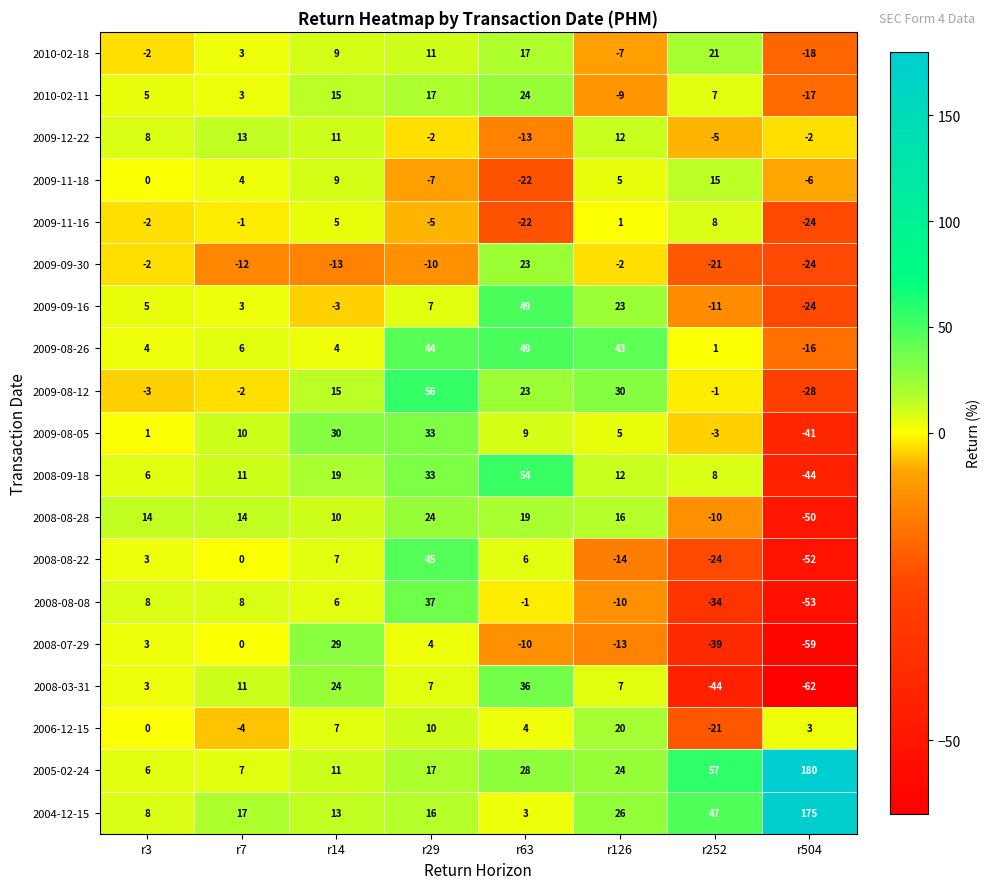

Between r63 and r504, which series saw the biggest shift?

2004-12-15